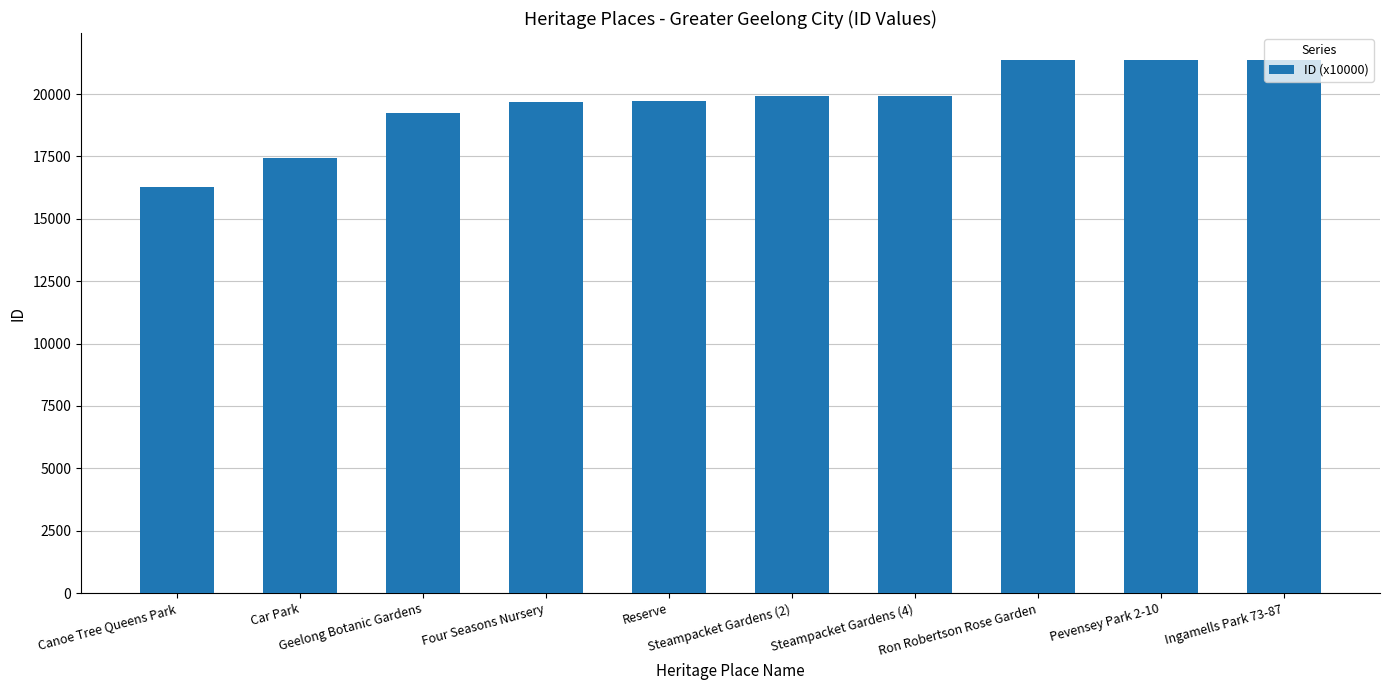

What is the label of the 8th bar from the left?

Ron Robertson Rose Garden